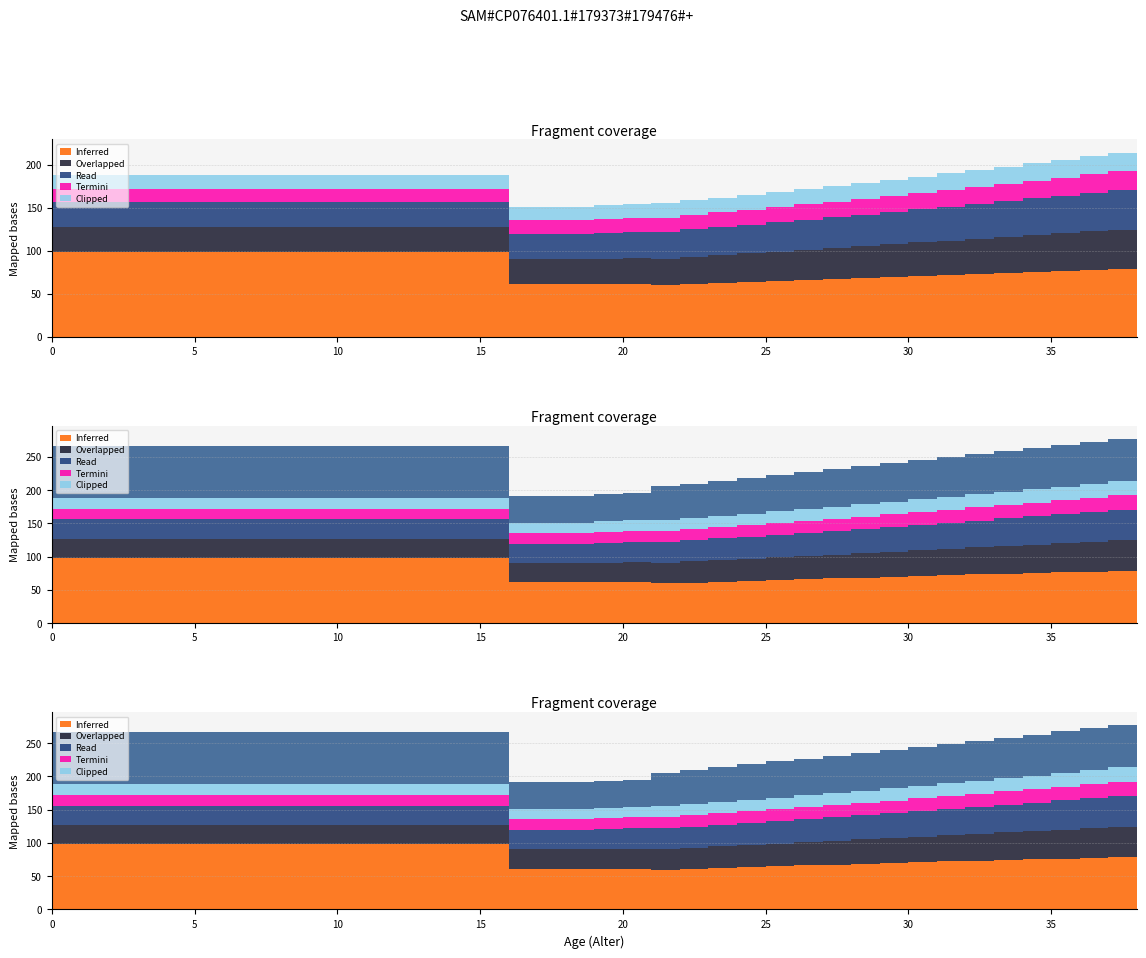

List the labels in order of ZAZ U value, smallest first.

16, 17, 18, 19, 20, 21, 22, 23, 24, 25, 26, 27, 28, 29, 30, 31, 32, 33, 34, 35, 36, 37, 38, 0, 1, 2, 3, 4, 5, 6, 7, 8, 9, 10, 11, 12, 13, 14, 15